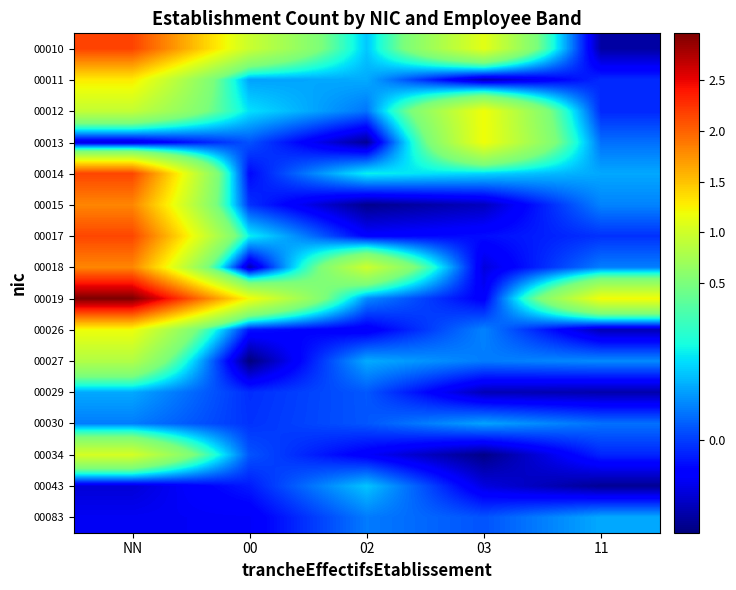

List the series in order of their peak value, lowest first.

00030, 00029, 00083, 00043, 00027, 00034, 00026, 00012, 00013, 00011, 00018, 00015, 00017, 00014, 00010, 00019